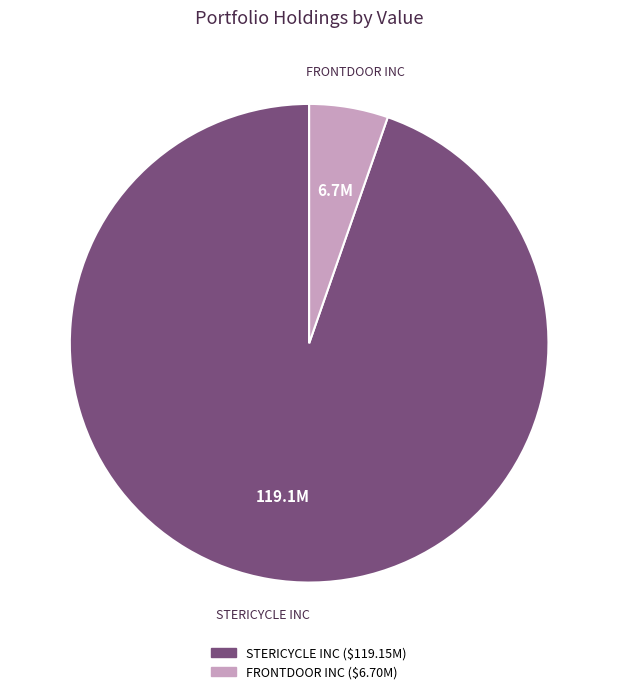

True or false: STERICYCLE INC accounts for 95% of the total.

True